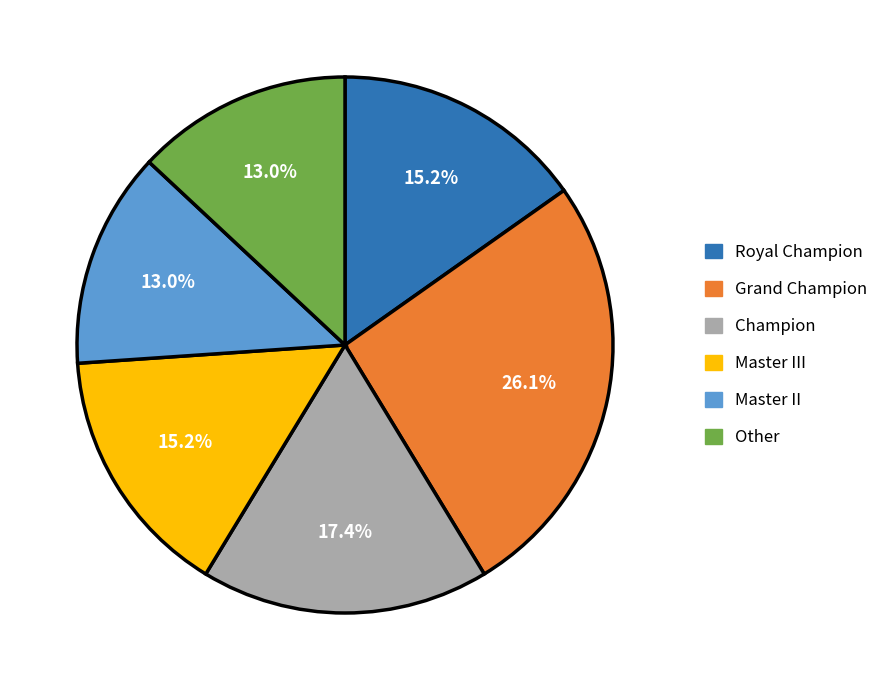

To the nearest percent, what is the average slice percentage?

17%